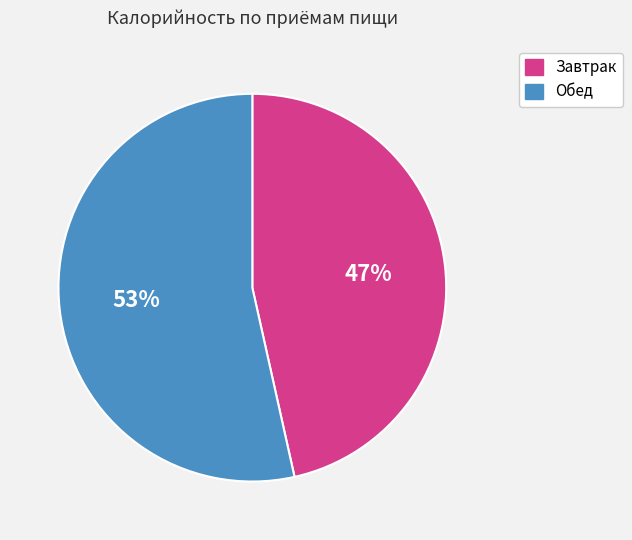

Which category has the smallest portion of the pie?

Завтрак